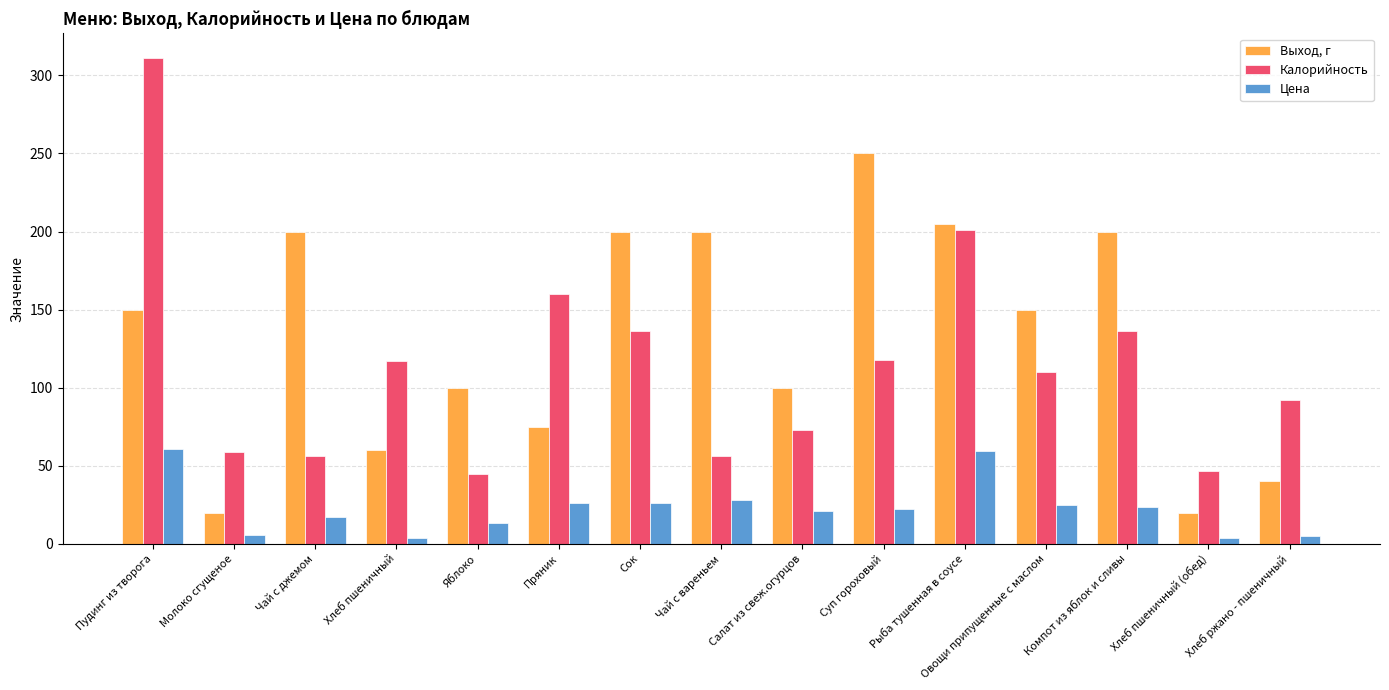

List the series in order of their overall mean, highest first.

Выход, г, Калорийность, Цена